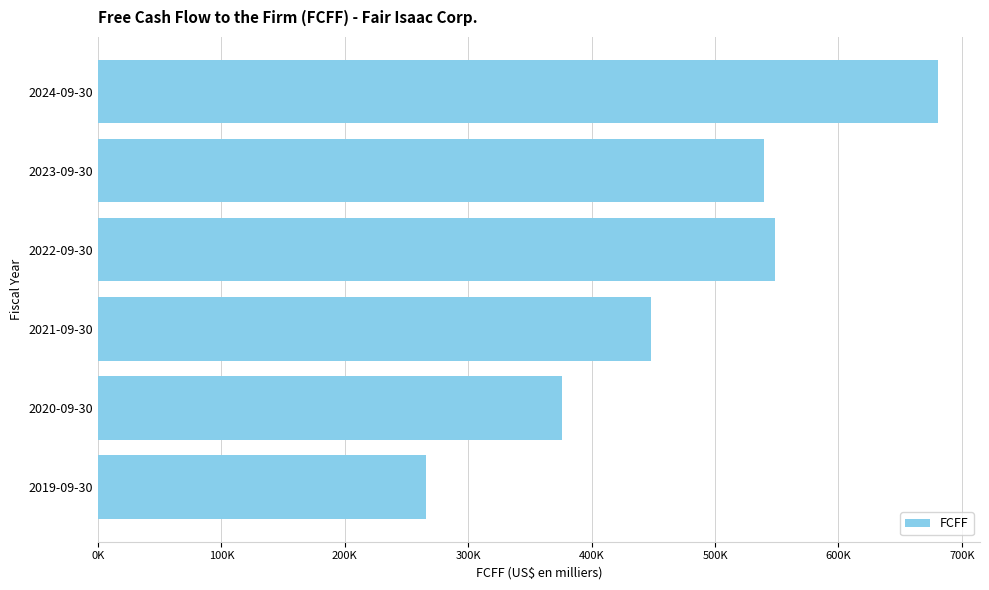

What is the sum of all values?

2859244